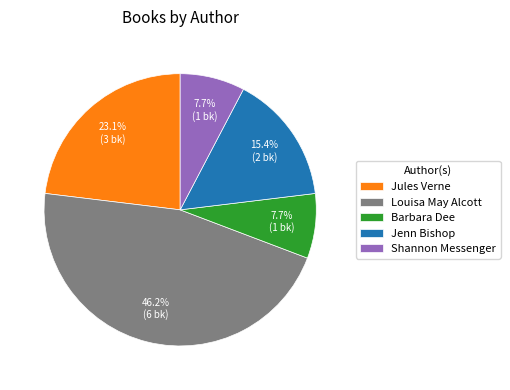

What is the largest slice in the pie chart?

Louisa May Alcott